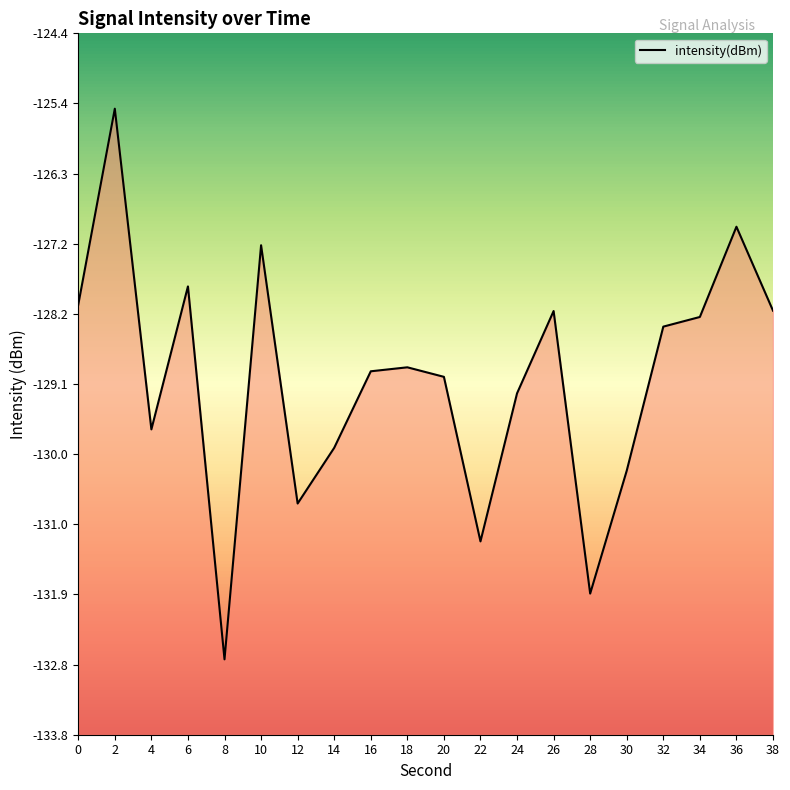

How many lines are shown in the chart?

1